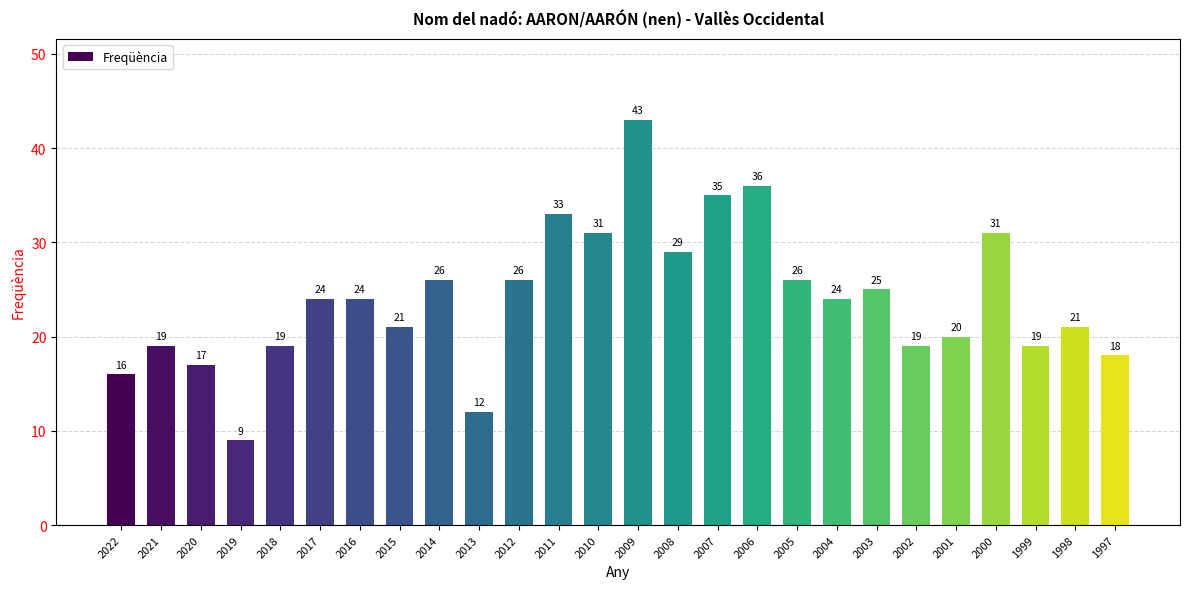

Reading left to right, what are all the values shown in this chart?

16	19	17	9	19	24	24	21	26	12	26	33	31	43	29	35	36	26	24	25	19	20	31	19	21	18